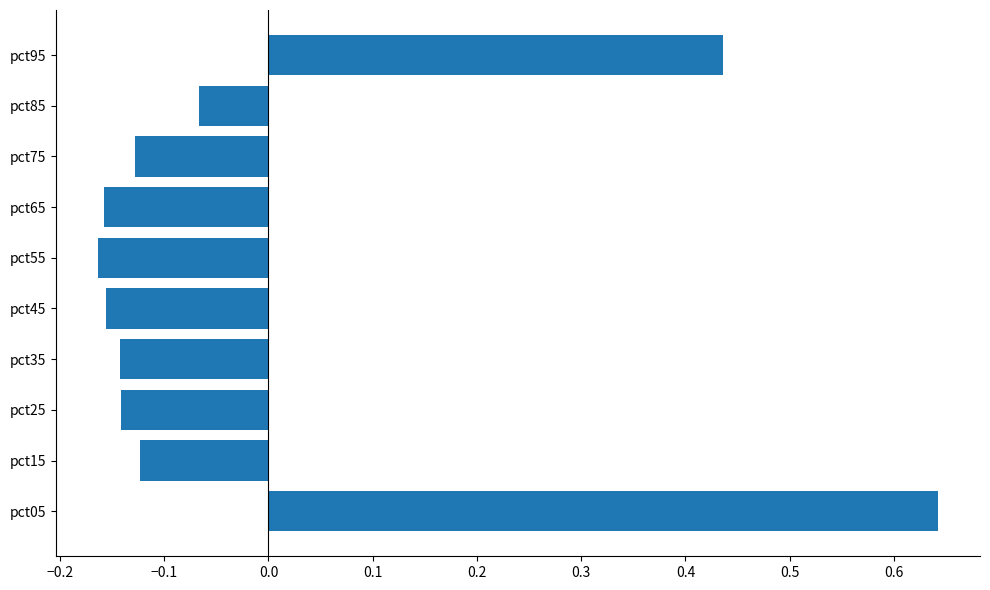

Which category has the highest value across all series?

pct05